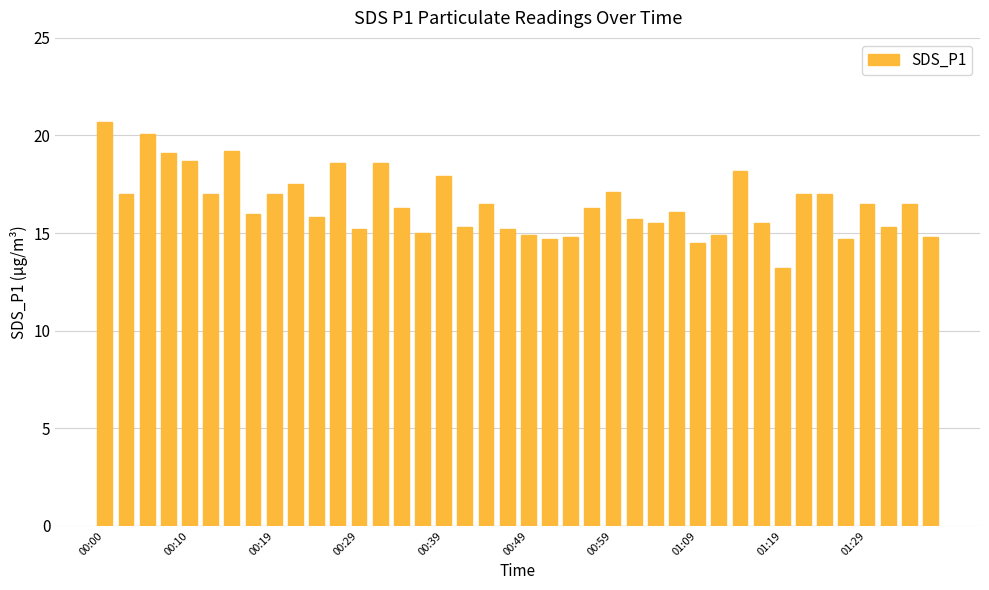

What is the difference between the maximum and second lowest values?

6.2